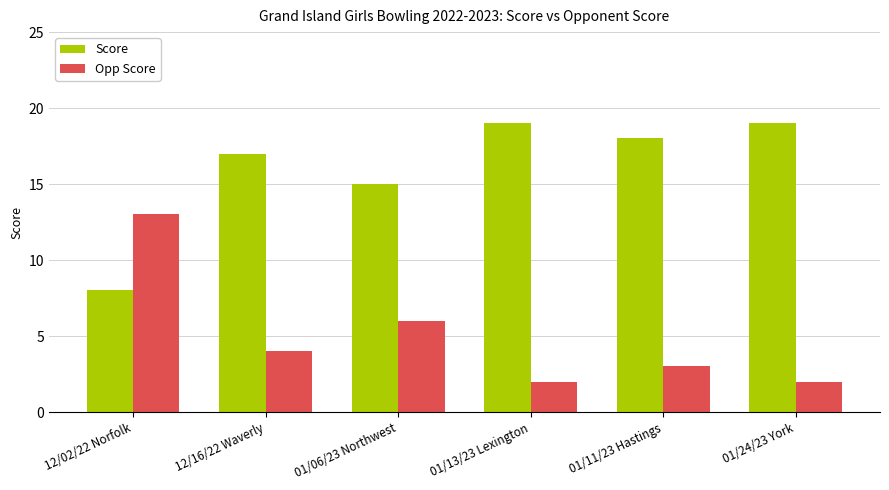

How many groups of bars are there?

6